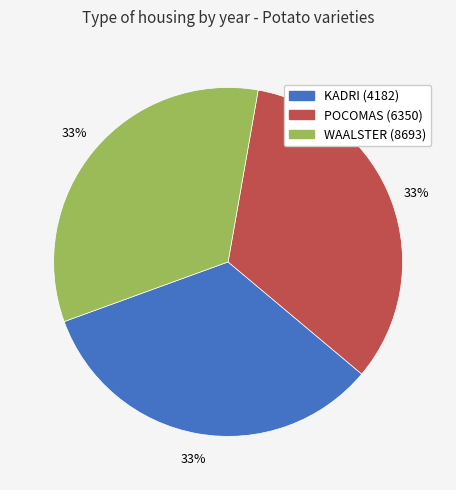

How many segments does this pie chart have?

3